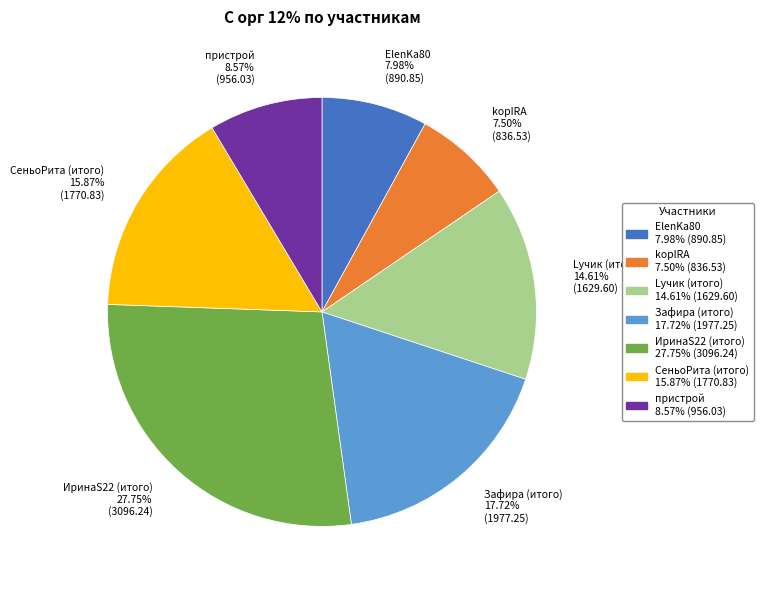

Is the sum of пристрой and Зафира (итого) greater than half?

No